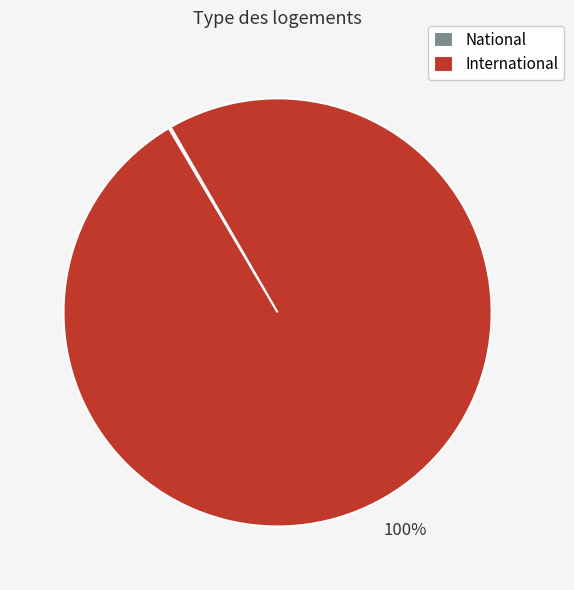

The International slice represents 100% of the pie. True or false?

True